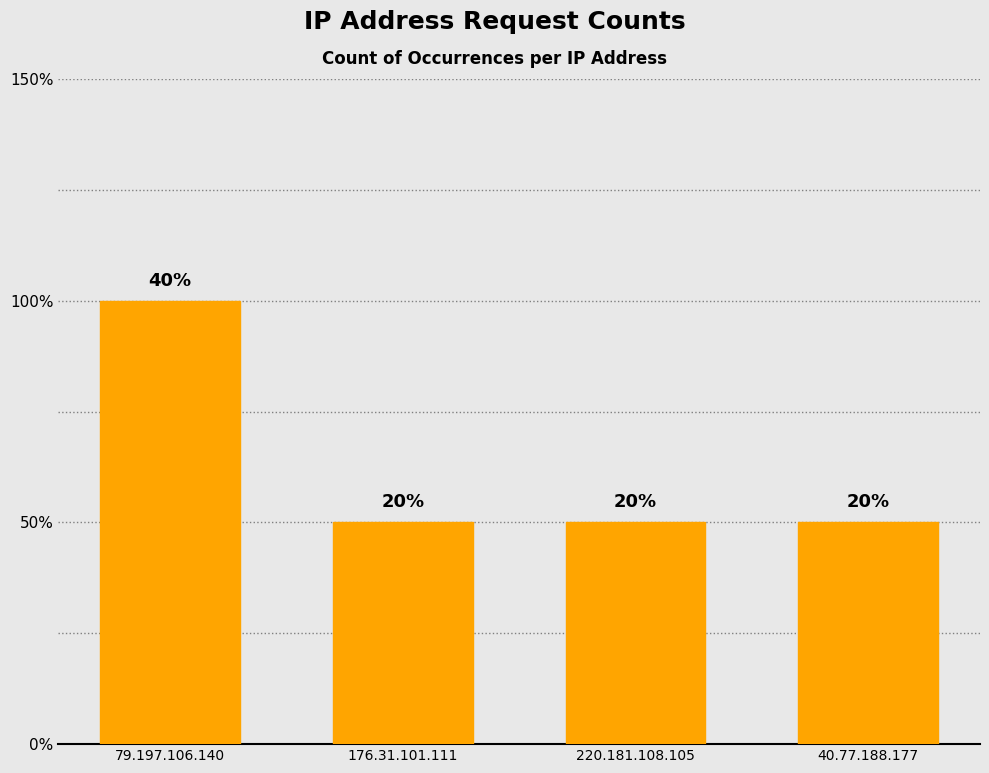

Are the bars horizontal?

No